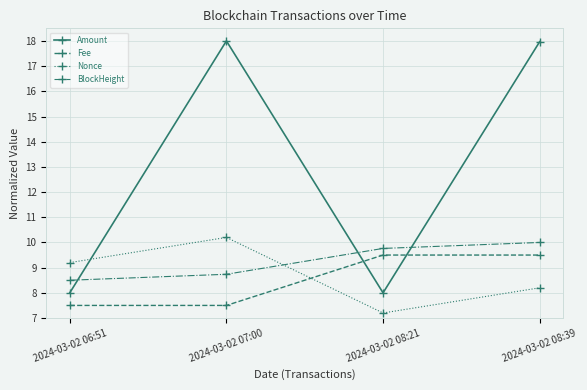

At how many categories does at least one series exceed 8?

4